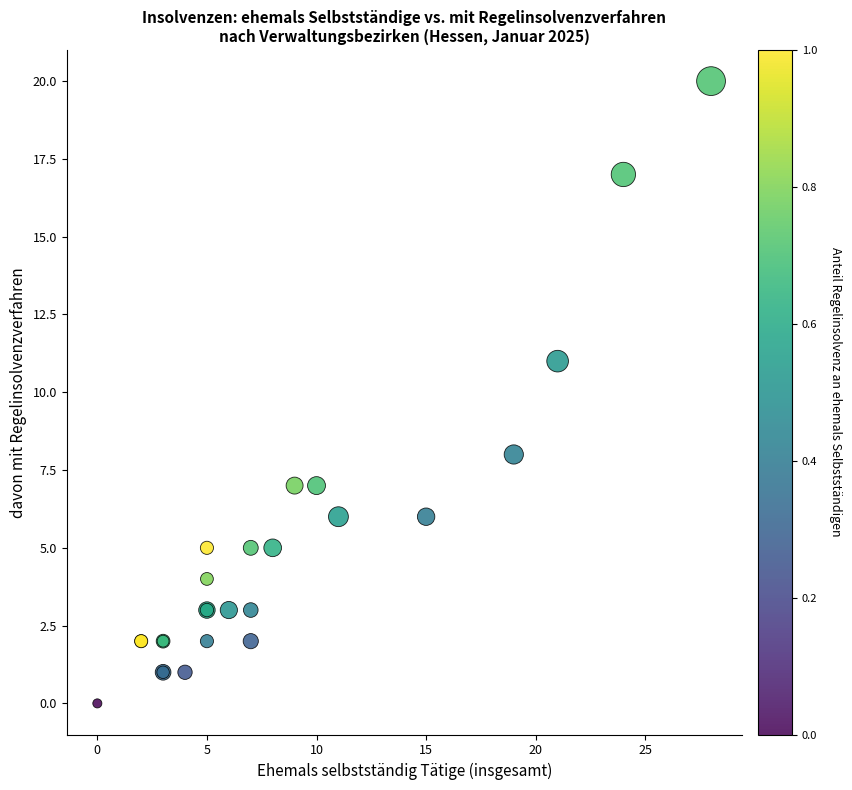

What Y value in the scatter plot is closest to 10?

11